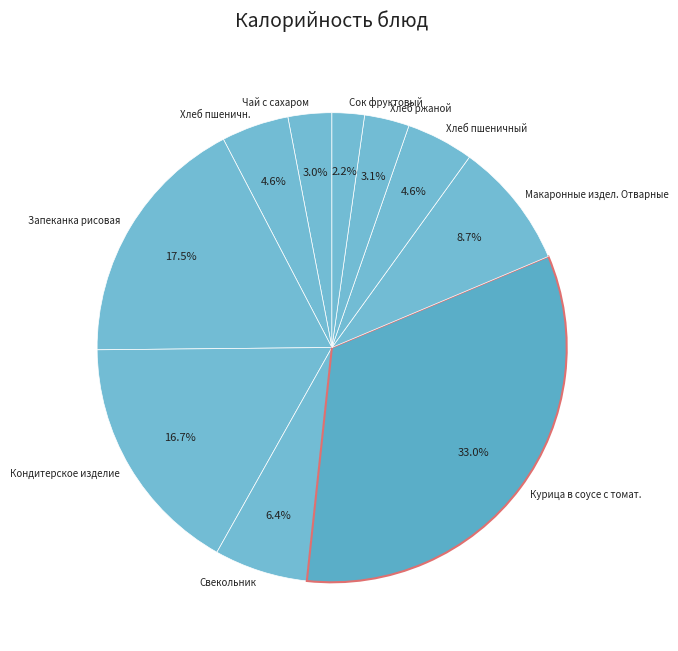

To the nearest percent, what portion does Курица в соусе с томат. represent?

33%